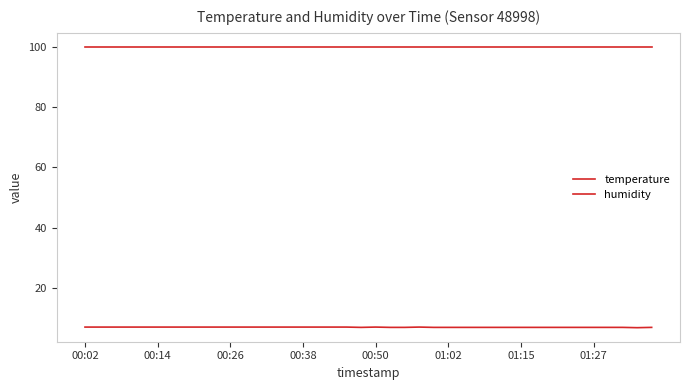

List the series in order of their overall mean, lowest first.

temperature, humidity